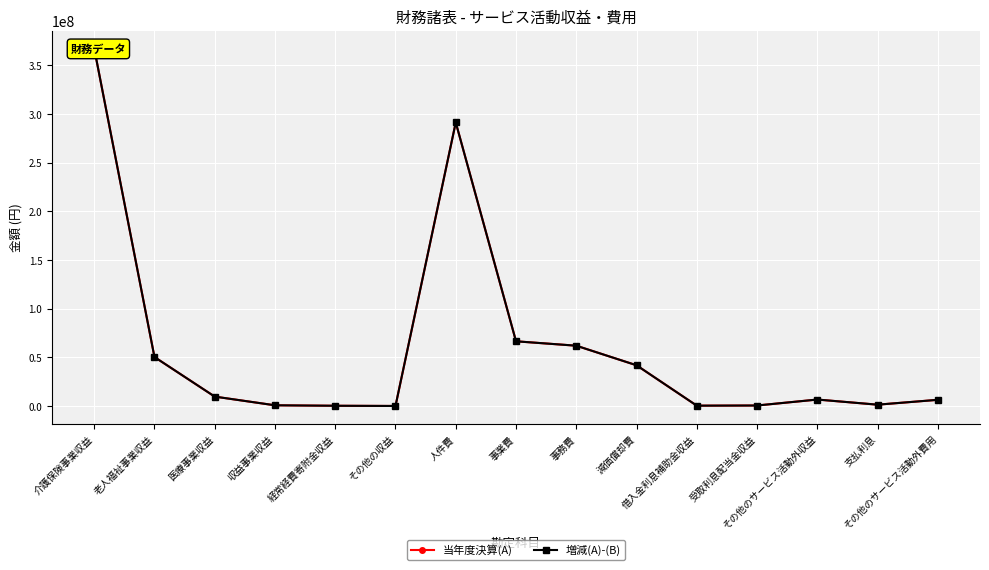

Rank the series by their maximum value, from highest to lowest.

当年度決算(A), 増減(A)-(B)